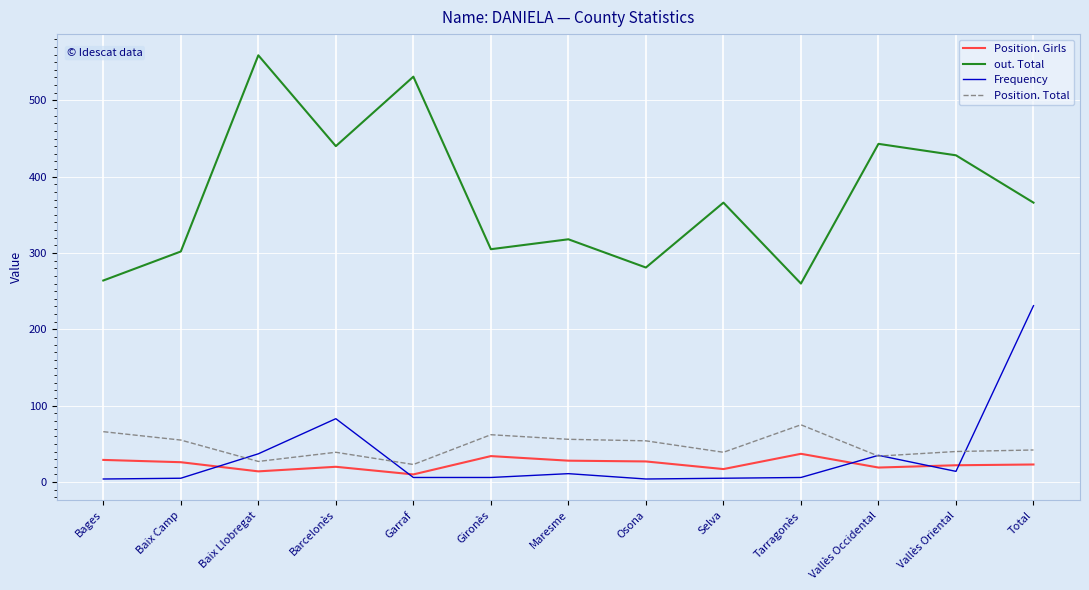

True or false: Frequency has a value of 83 at Barcelonès.

True